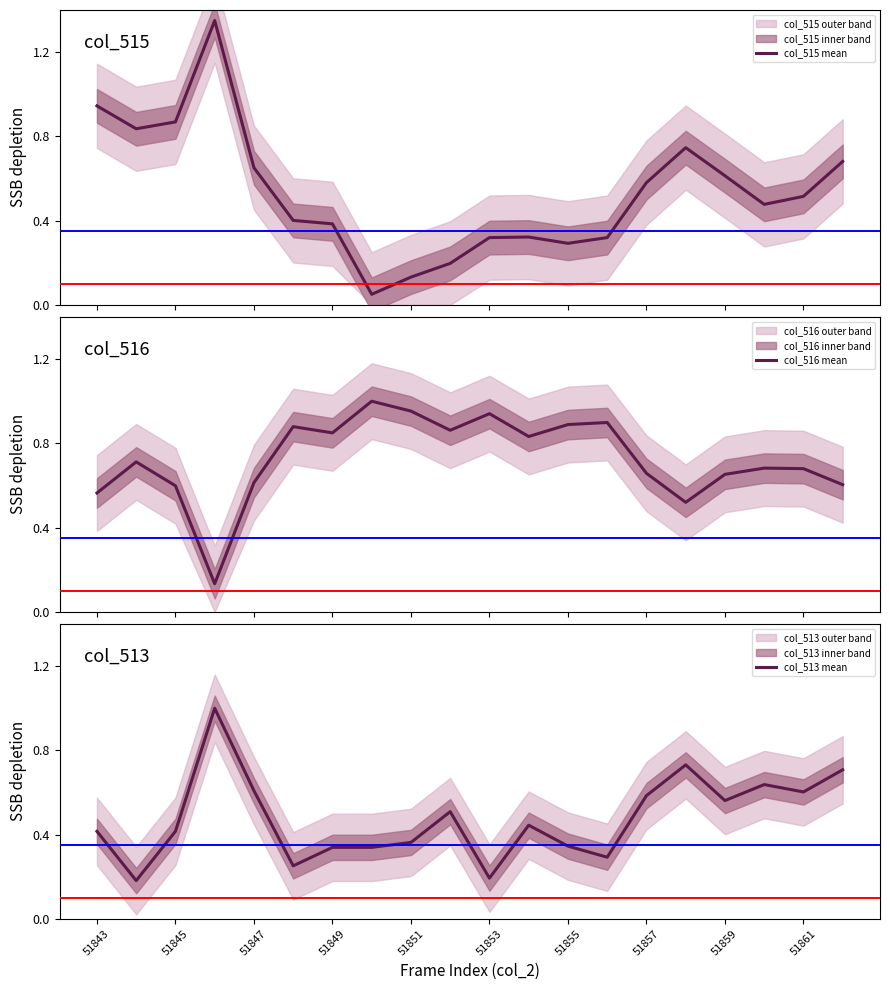

Rank the series by their average value, from lowest to highest.

col_513 mean, col_515 mean, col_516 mean